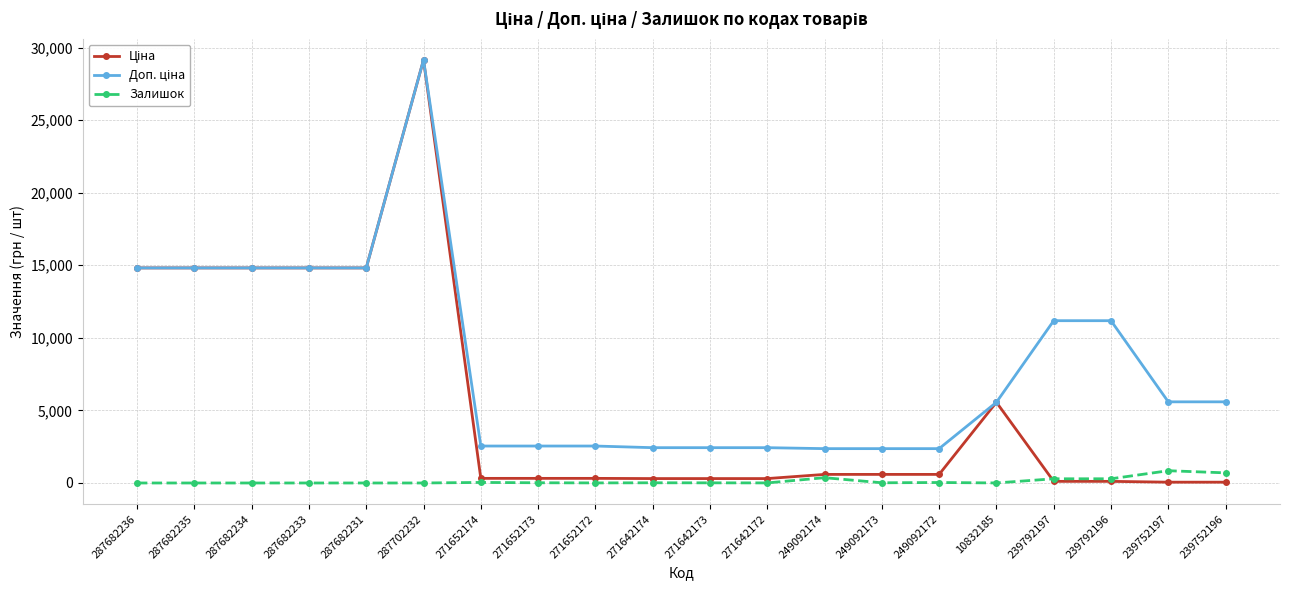

At which category is the sum across all series the highest?

287702232